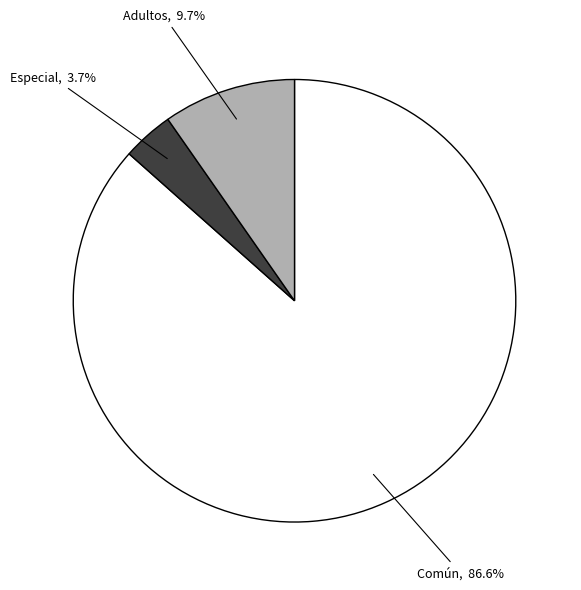

Is there a majority slice in this chart?

Yes